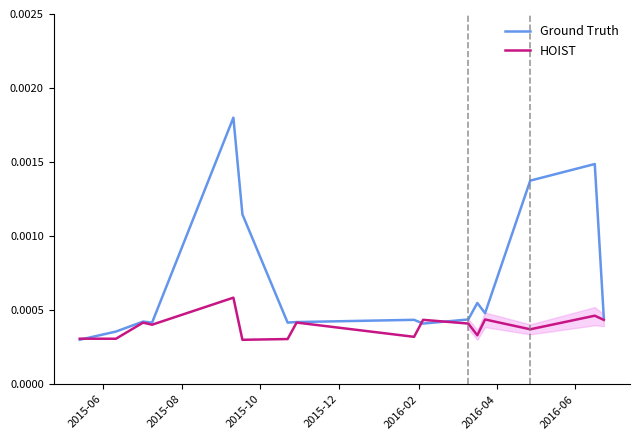

List the series in order of their overall mean, lowest first.

HOIST, Ground Truth